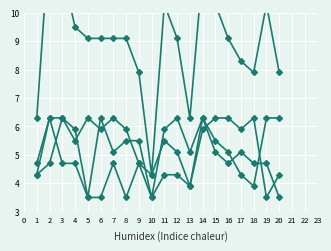

Is it true that Total equals 3.4 at 2?

False